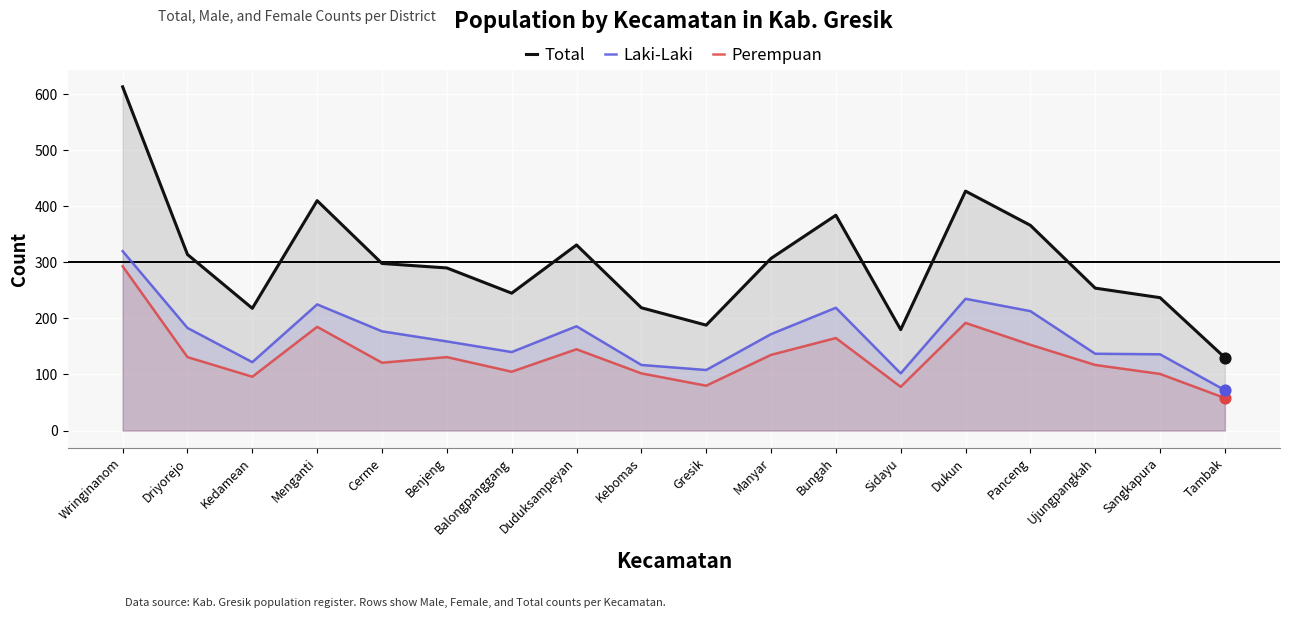

At how many categories does at least one series exceed 222?

13